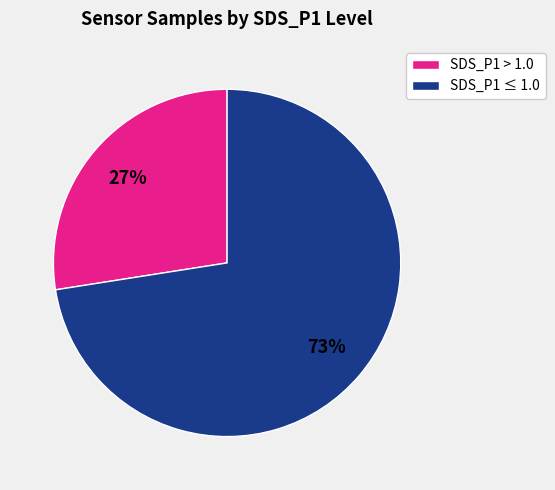

How many slices are in this pie chart?

2